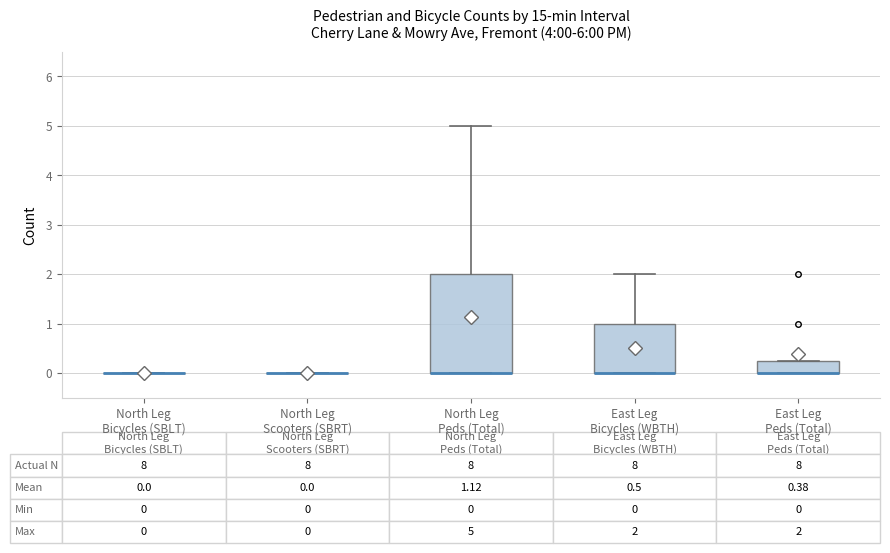

Comparing the boxes themselves (not the whiskers), which one is the tallest?

North Leg Peds (Total)